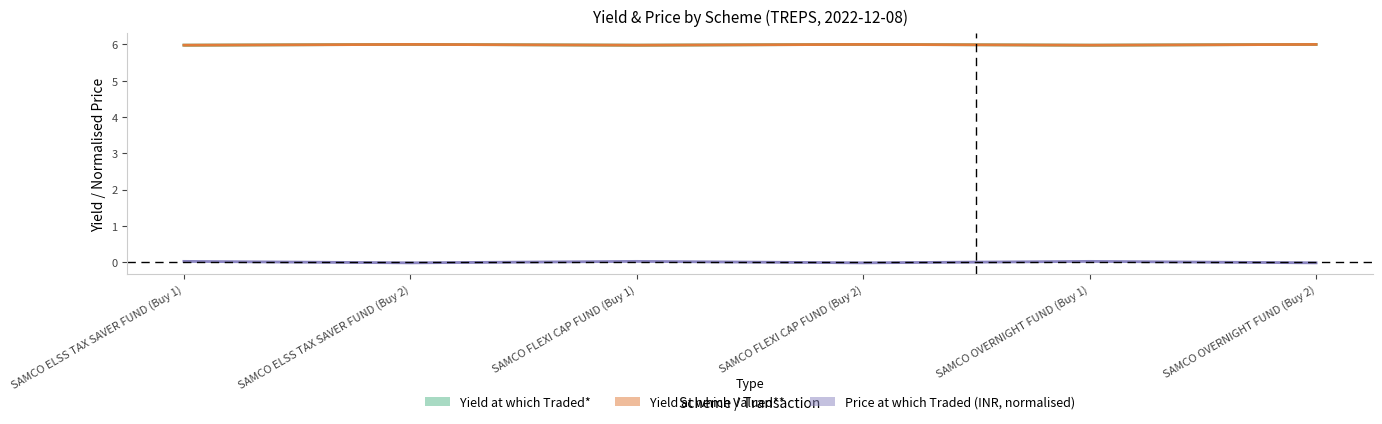

What is the label of the 2nd point from the right?

SAMCO OVERNIGHT FUND (Buy 1)